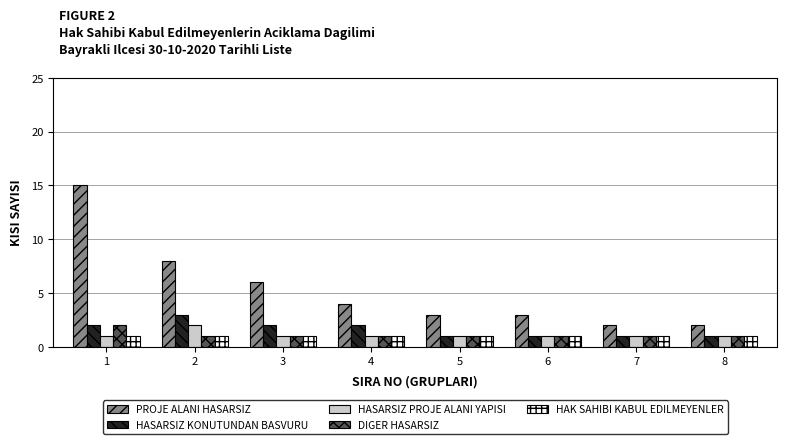

Is the value of DIGER HASARSIZ at 4 greater than the value of HASARSIZ PROJE ALANI YAPISI at 2?

No